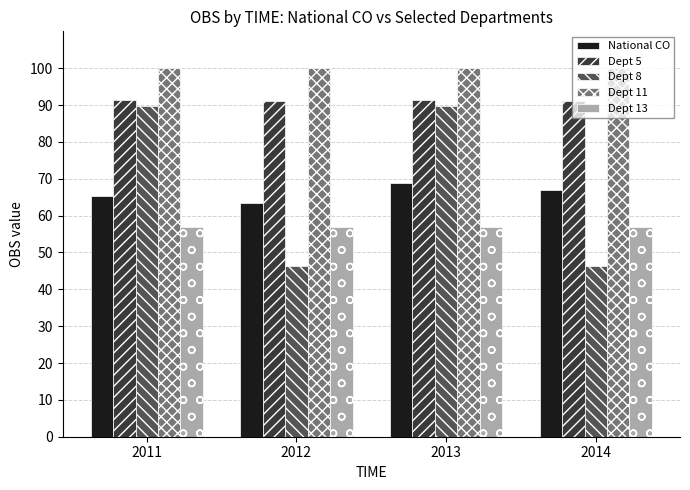

What are all the series names shown in the legend?

National CO, Dept 5, Dept 8, Dept 11, Dept 13